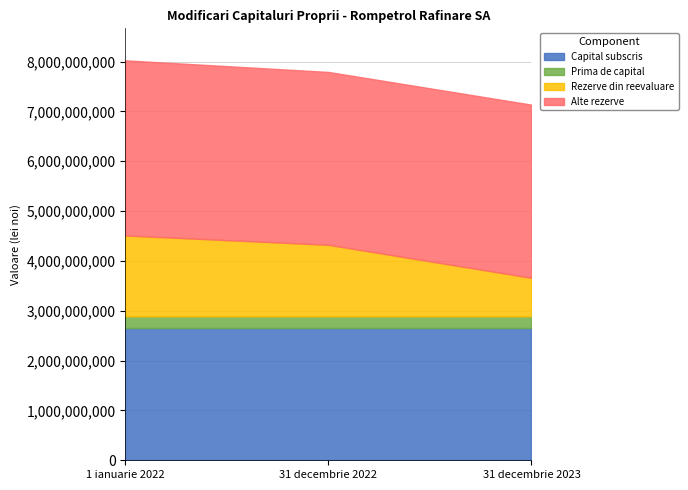

Reading left to right, what are all the values shown in this chart?

Capital subscris: 1 ianuarie 2022=2655920573	31 decembrie 2022=2655920573	31 decembrie 2023=2655920573
Prima de capital: 1 ianuarie 2022=232637107	31 decembrie 2022=232637107	31 decembrie 2023=232637107
Rezerve din reevaluare: 1 ianuarie 2022=1621972935	31 decembrie 2022=1434873687	31 decembrie 2023=772035663
Alte rezerve: 1 ianuarie 2022=3513820106	31 decembrie 2022=3467988066	31 decembrie 2023=3474407165